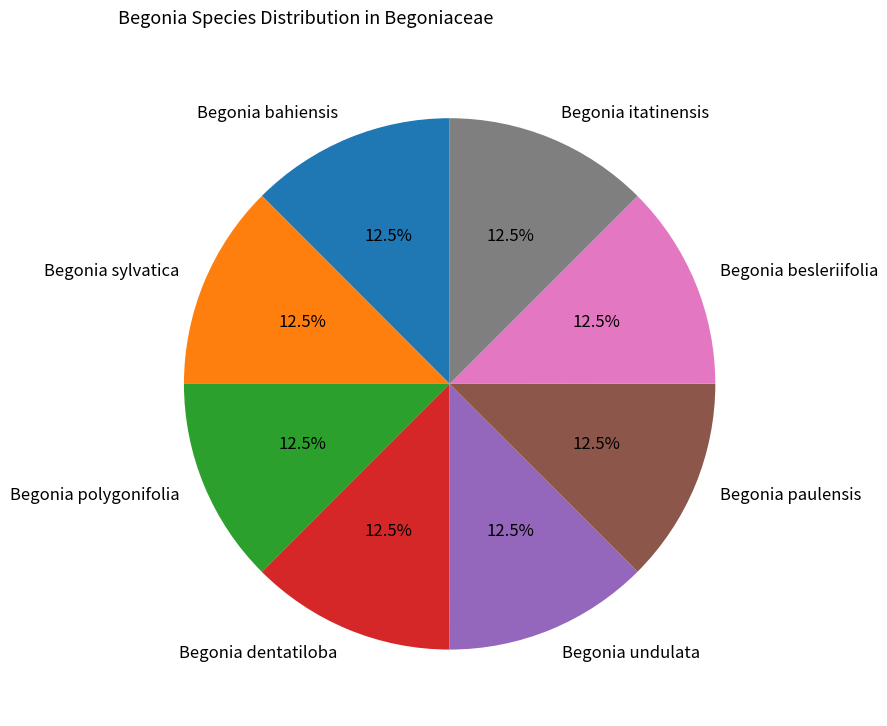

What percentage is NOT represented by Begonia undulata?

87.5%